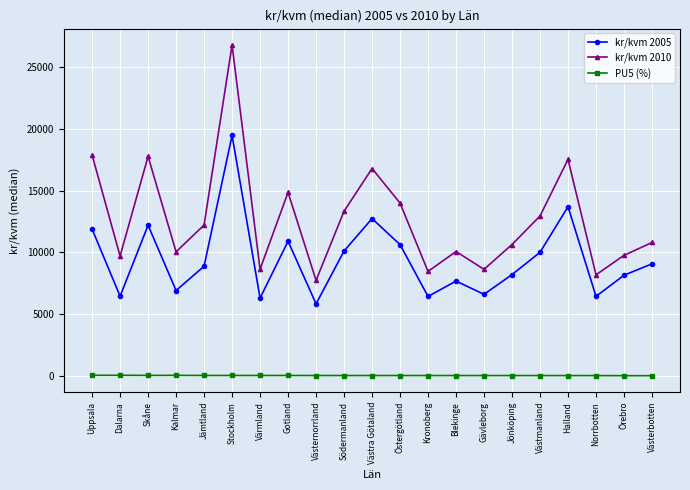

At which label does kr/kvm 2010 reach its minimum?

Västernorrland